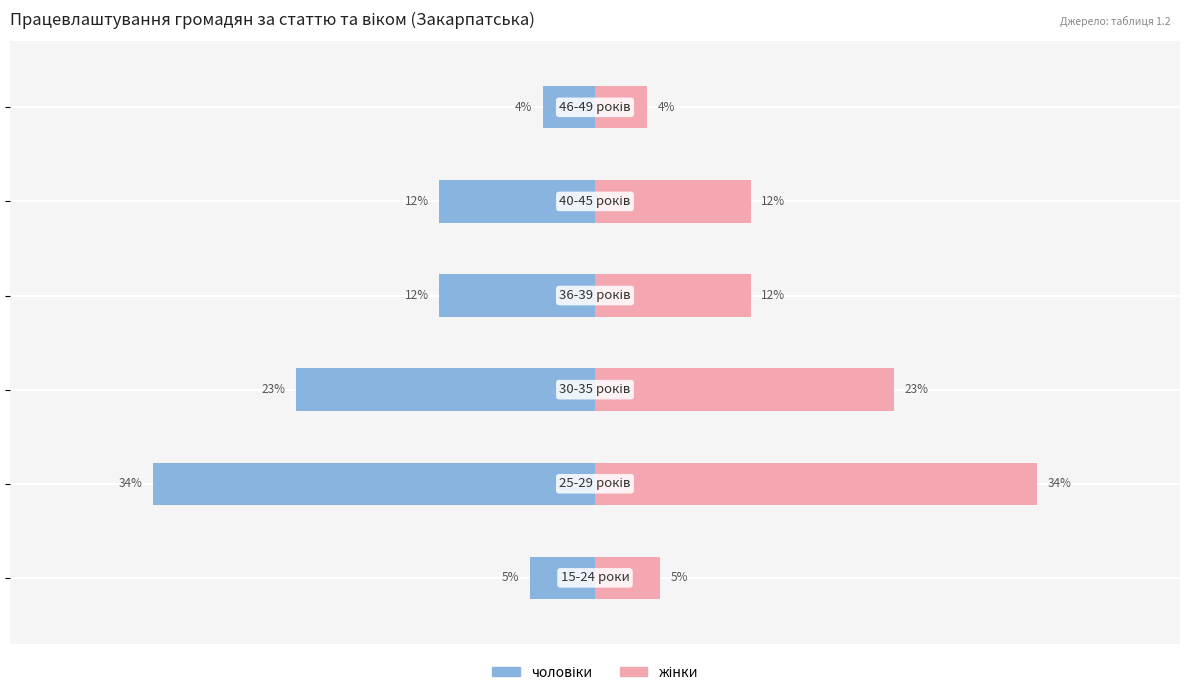

At how many categories does at least one series exceed -10?

6